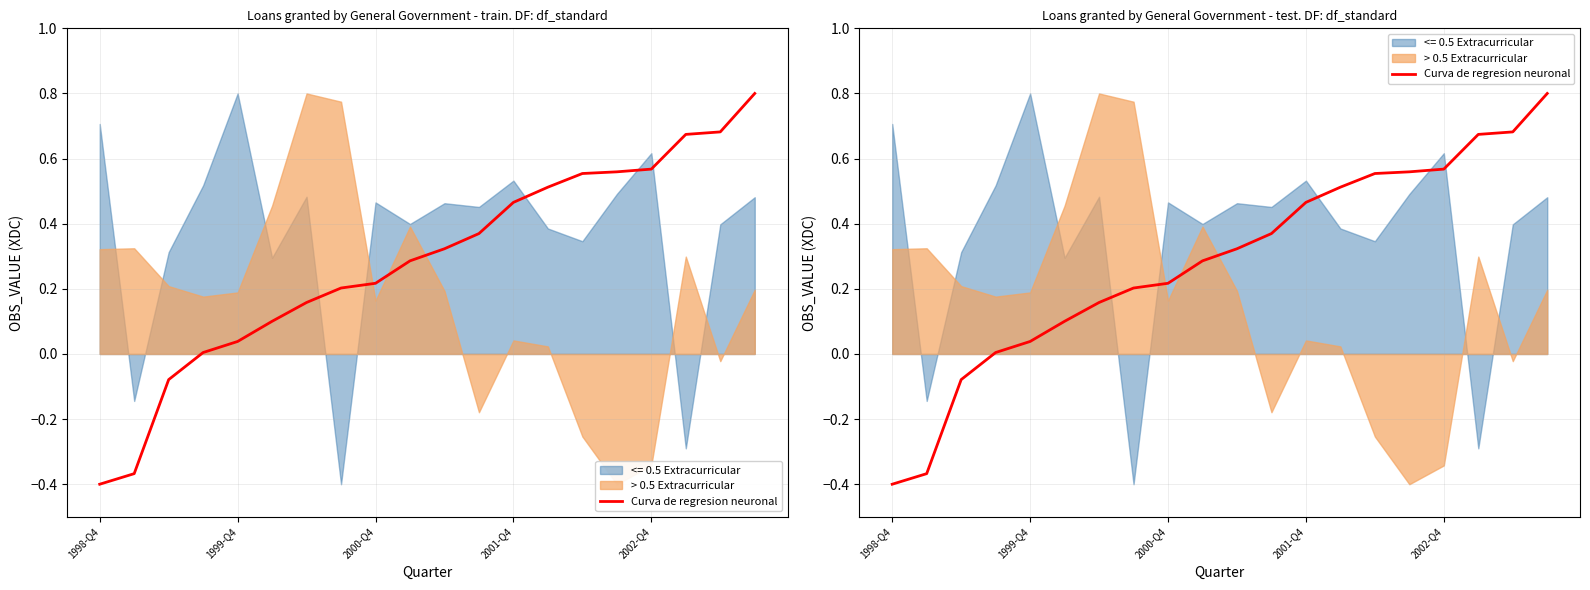

Which label corresponds to the smallest value in the chart?

1998-Q4